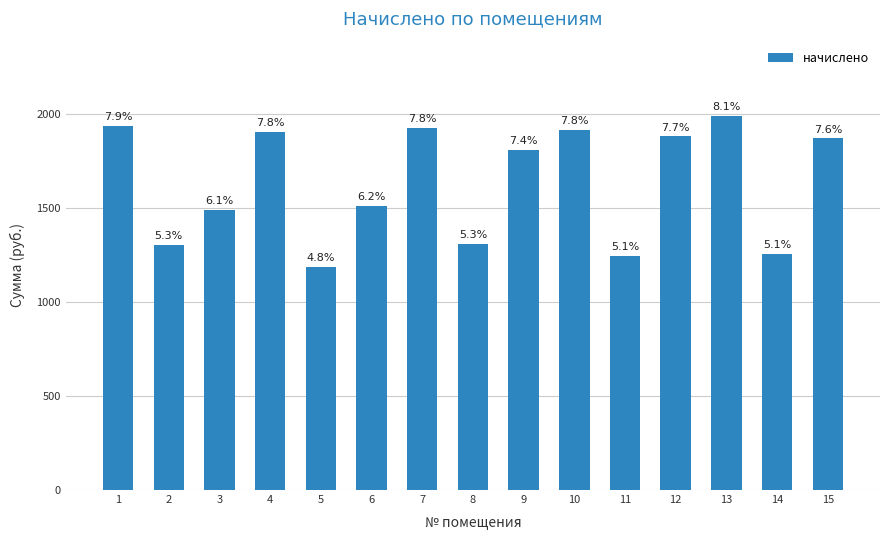

Which has a higher value, 10 or 8?

10